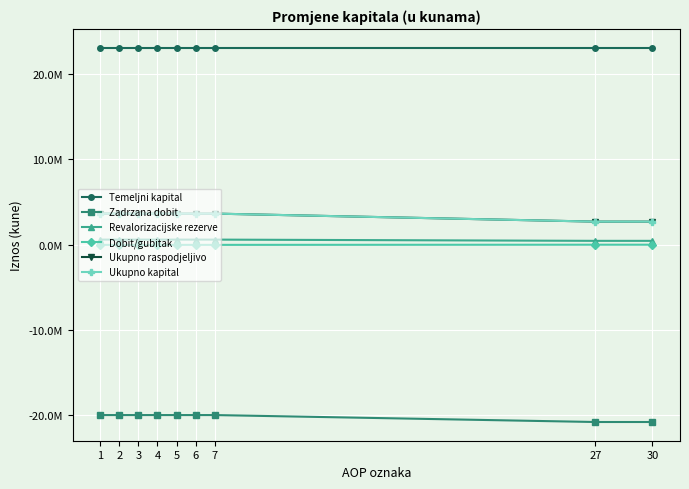

Which series has the widest spread of values?

Ukupno raspodjeljivo